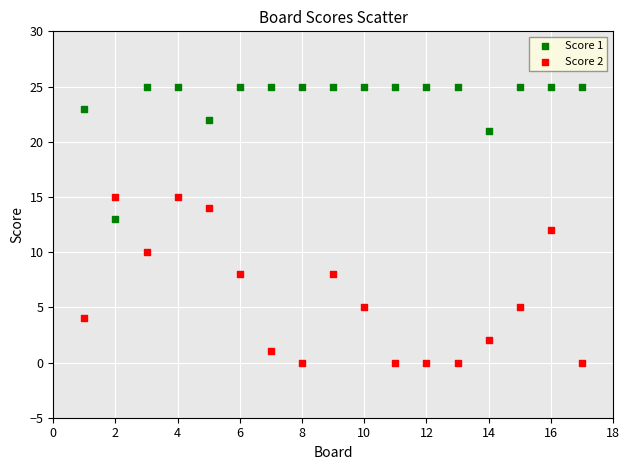

Which series contains the lowest Y value?

Score 2